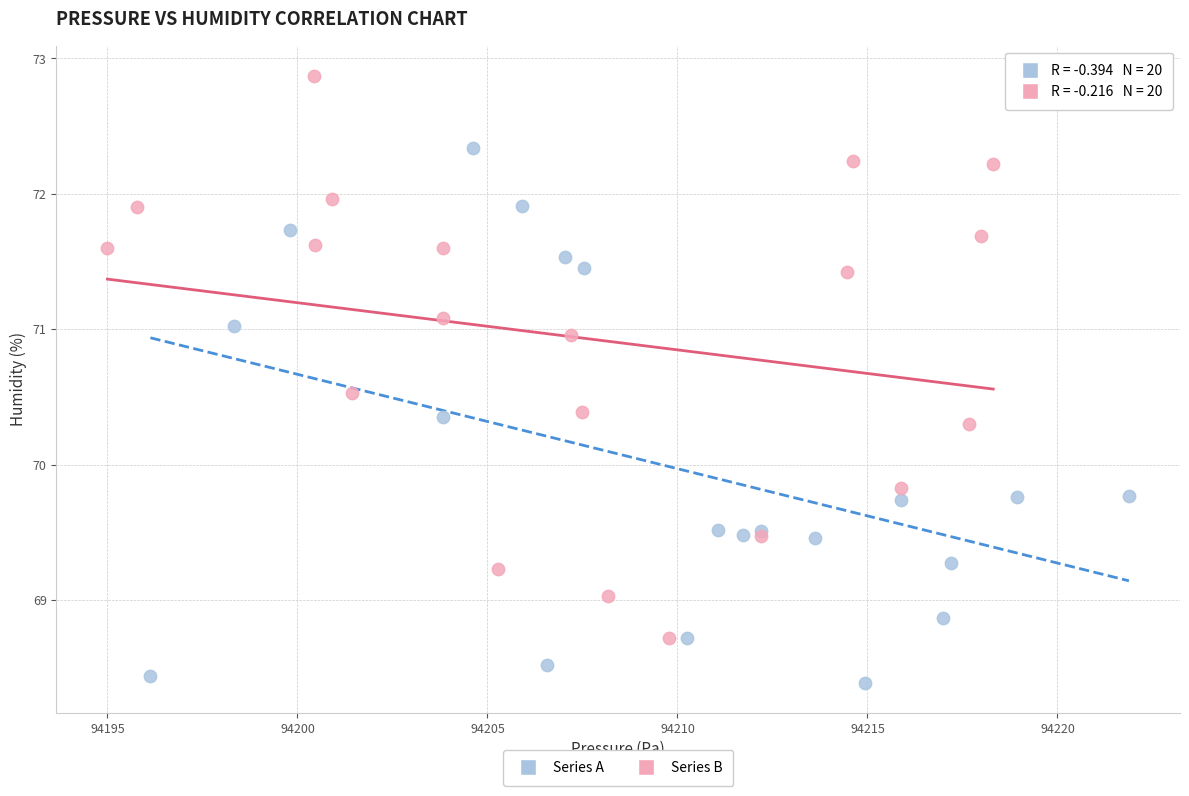

Which series contains the lowest Y value?

Series A